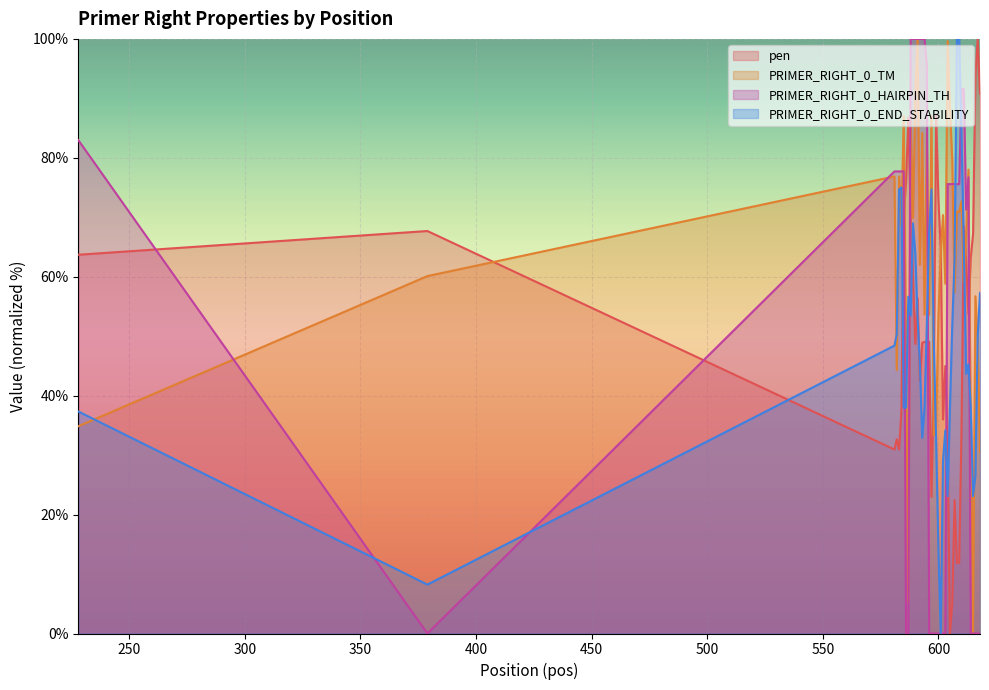

Reading left to right, extract all data points from this chart.

pen: 228=63.7	379=67.7	581=30.9	582=32.7	583=30.9	584=37.4	585=70.4	586=76.0	587=86.8	588=70.4	589=60.0	590=48.7	591=56.4	592=42.5	593=48.9	594=49.1	595=48.9	596=49.1	597=23.0	598=41.2	599=87.3	600=73.2	601=64.6	602=36.0	603=45.0	604=32.5	605=0.0	606=5.1	607=22.4	608=11.9	609=11.9	610=34.2	611=68.5	612=62.5	613=53.7	614=63.3	615=67.2	616=94.0	617=100.0	618=90.8
PRIMER_RIGHT_0_TM: 228=34.9	379=60.1	581=76.9	582=44.3	583=76.9	584=68.5	585=87.0	586=49.4	587=5.2	588=87.0	589=69.9	590=90.1	591=100.0	592=62.0	593=84.2	594=53.6	595=84.2	596=53.6	597=87.1	598=33.3	599=35.0	600=53.1	601=64.0	602=70.4	603=58.8	604=99.6	605=88.4	606=79.7	607=57.4	608=71.0	609=70.9	610=72.7	611=59.1	612=66.7	613=78.0	614=35.4	615=0.0	616=56.7	617=49.0	618=30.5
PRIMER_RIGHT_0_HAIRPIN_TH: 228=83.0	379=0.0	581=77.7	582=77.7	583=77.7	584=77.7	585=77.7	586=0.0	587=0.0	588=100.0	589=100.0	590=100.0	591=100.0	592=100.0	593=100.0	594=100.0	595=95.6	596=0.0	597=0.0	598=0.0	599=0.0	600=0.0	601=0.0	602=0.0	603=0.0	604=75.6	605=75.6	606=75.6	607=75.6	608=75.6	609=75.6	610=91.5	611=91.5	612=71.3	613=76.7	614=0.0	615=0.0	616=0.0	617=0.0	618=0.0
PRIMER_RIGHT_0_END_STABILITY: 228=37.3	379=8.2	581=48.4	582=50.3	583=74.7	584=75.0	585=38.0	586=38.0	587=56.6	588=53.5	589=69.0	590=63.9	591=53.2	592=45.3	593=32.9	594=38.0	595=51.9	596=67.4	597=74.7	598=49.1	599=32.9	600=14.2	601=0.0	602=29.1	603=34.2	604=23.1	605=38.0	606=51.9	607=63.0	608=100.0	609=100.0	610=83.9	611=65.2	612=43.7	613=45.3	614=38.0	615=23.1	616=26.6	617=50.0	618=57.3